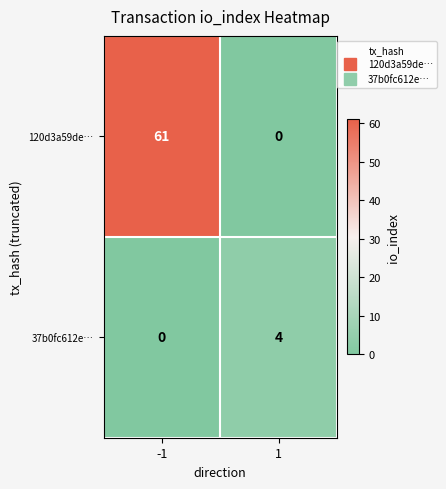

What is the approximate value of 120d3a59de… at -1, to the nearest 10?

60